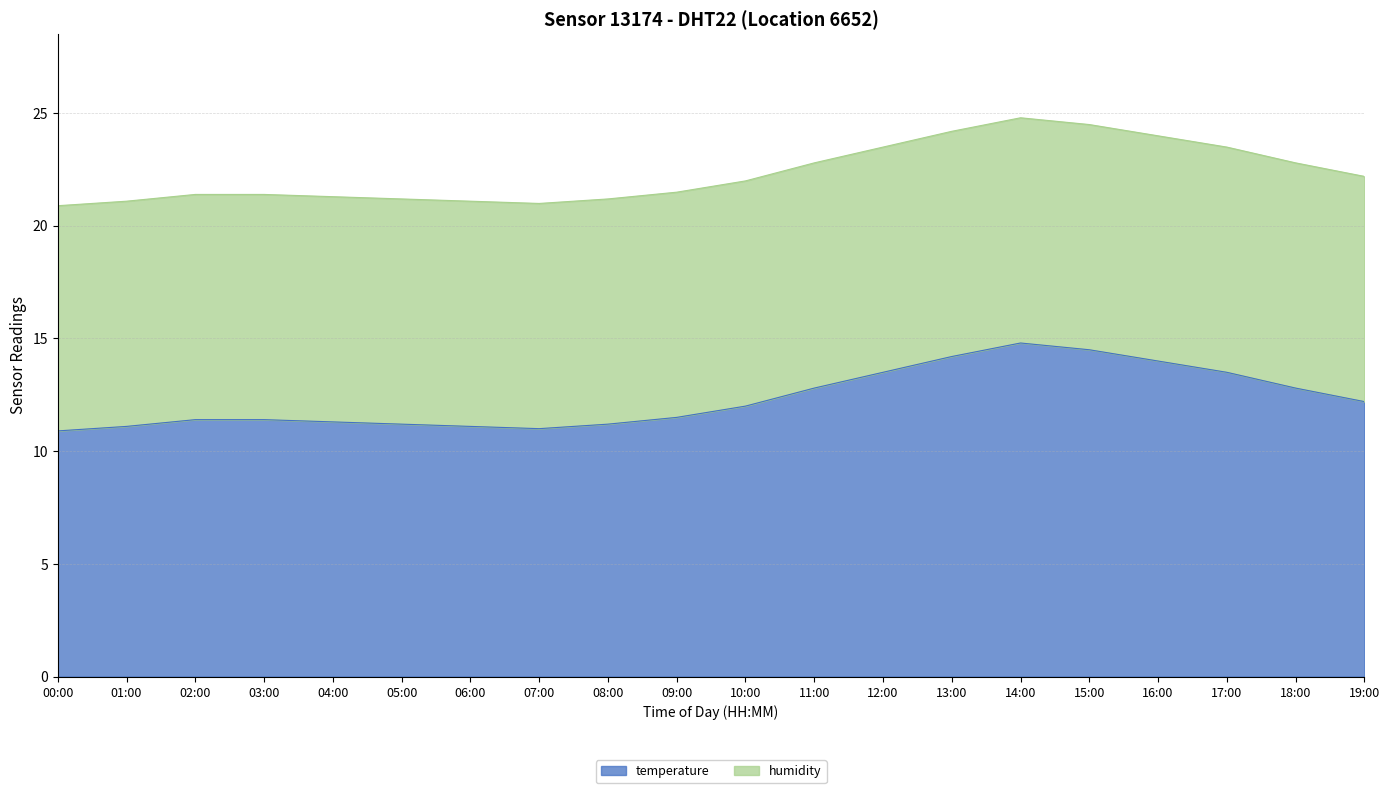

The chart shows a value of 11.1 at 06:00. True or false?

True